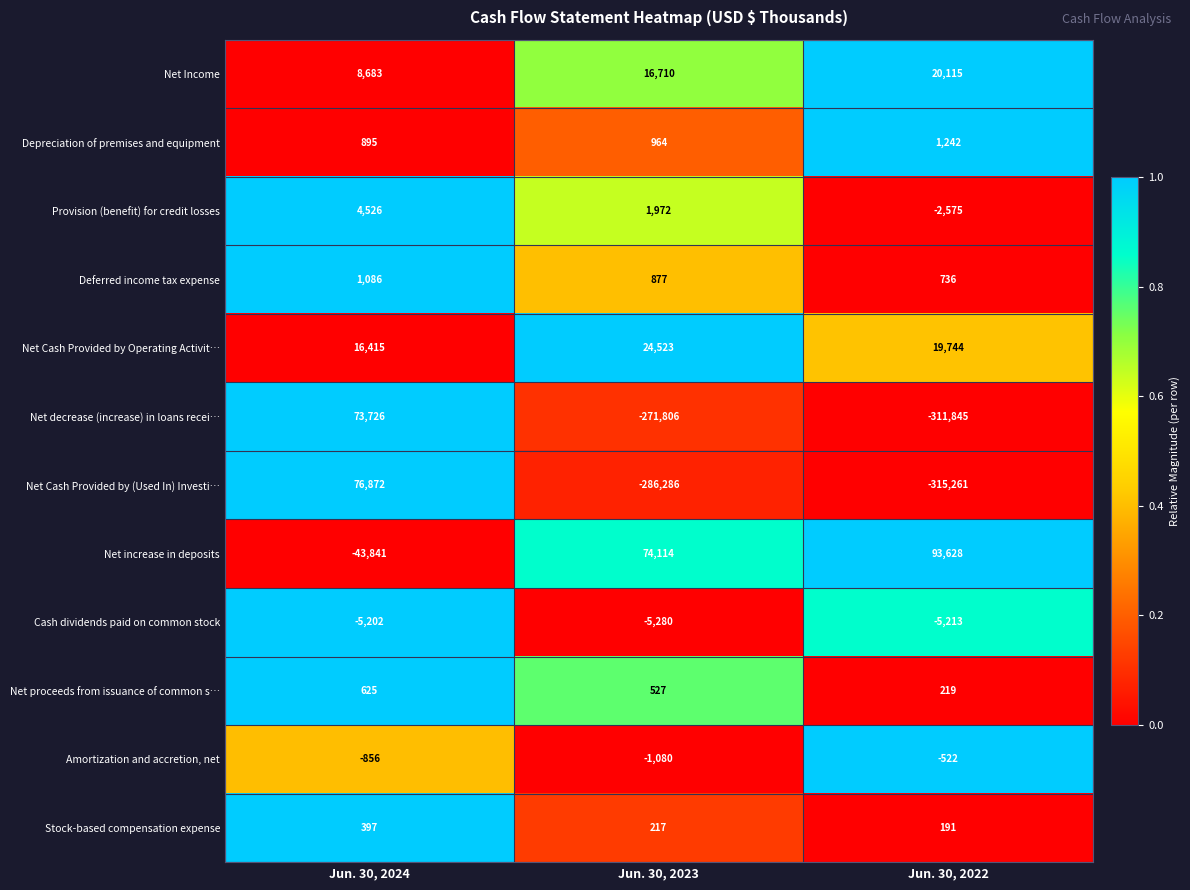

At which category is the sum across all series the highest?

Jun. 30, 2024